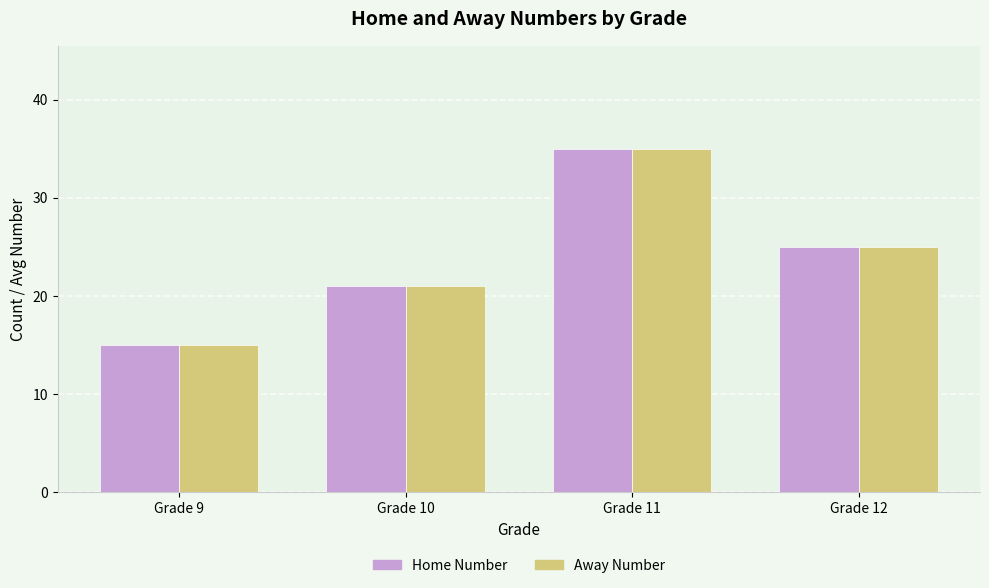

How many bars are there in each group?

2